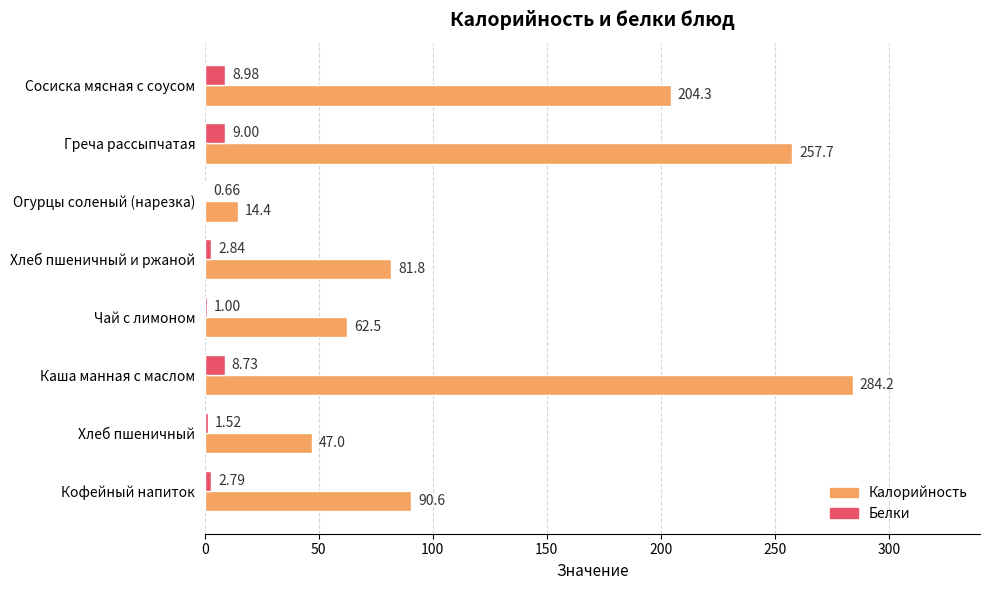

Which series has the largest range (max minus min)?

Калорийность